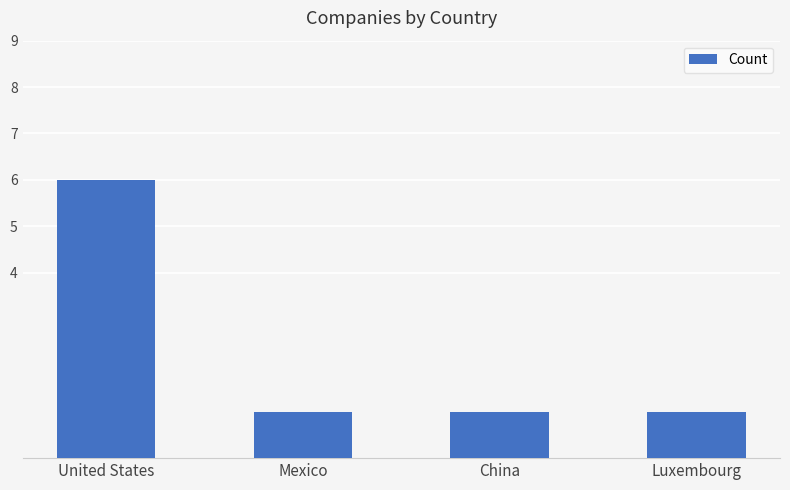

Count the number of categories in the chart.

4